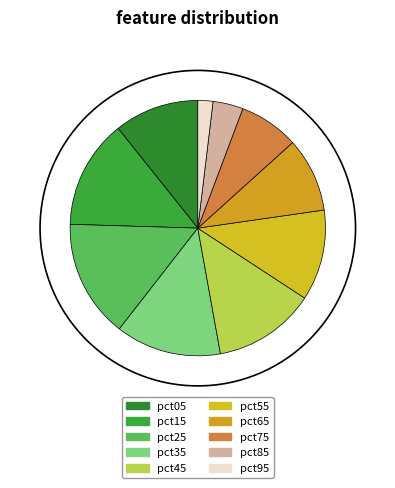

Which slice is the smallest?

pct95